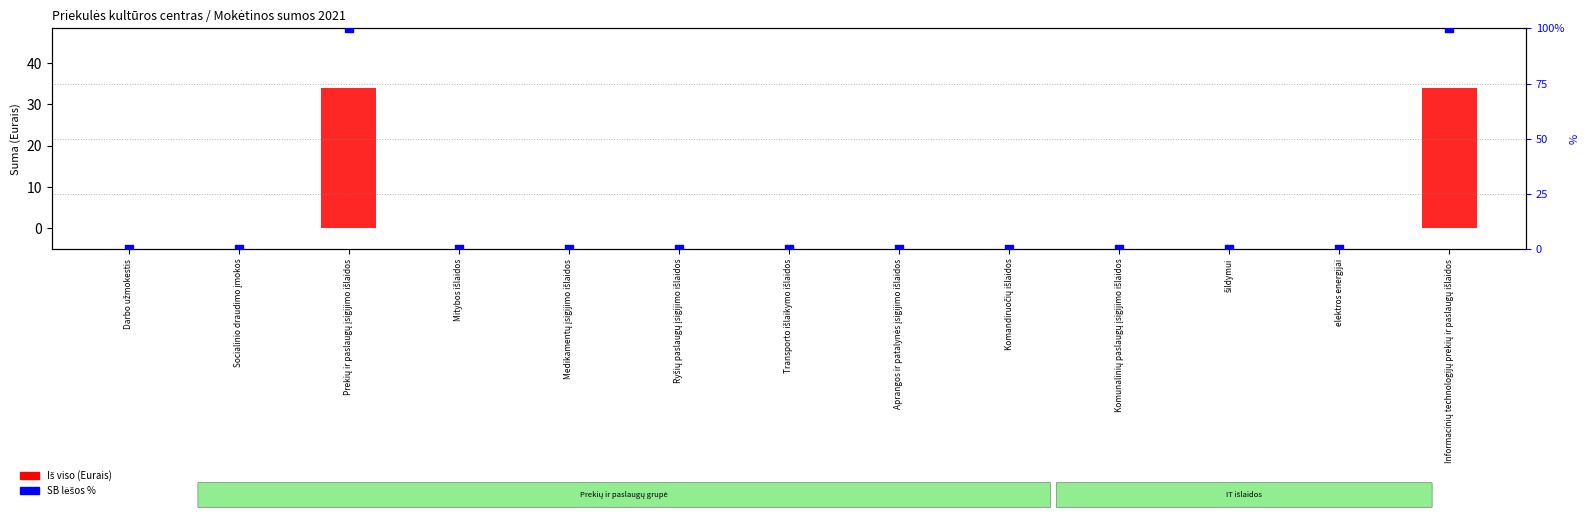

Which series has the widest spread of Y values?

SB % of total